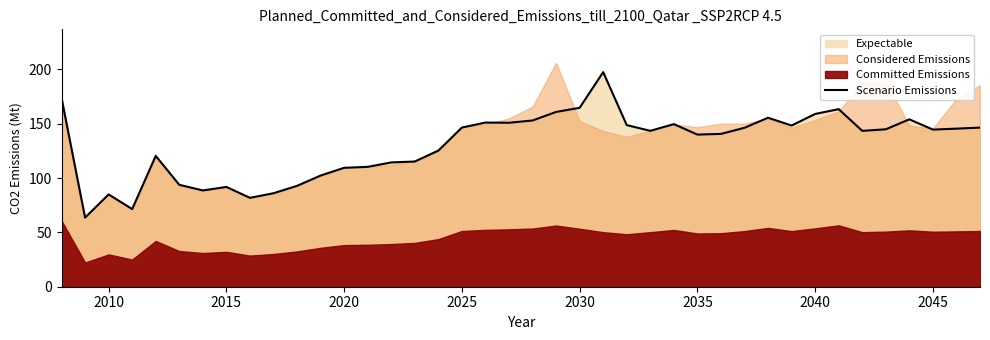

What is the lowest value of the Scenario Emissions series?

63.6